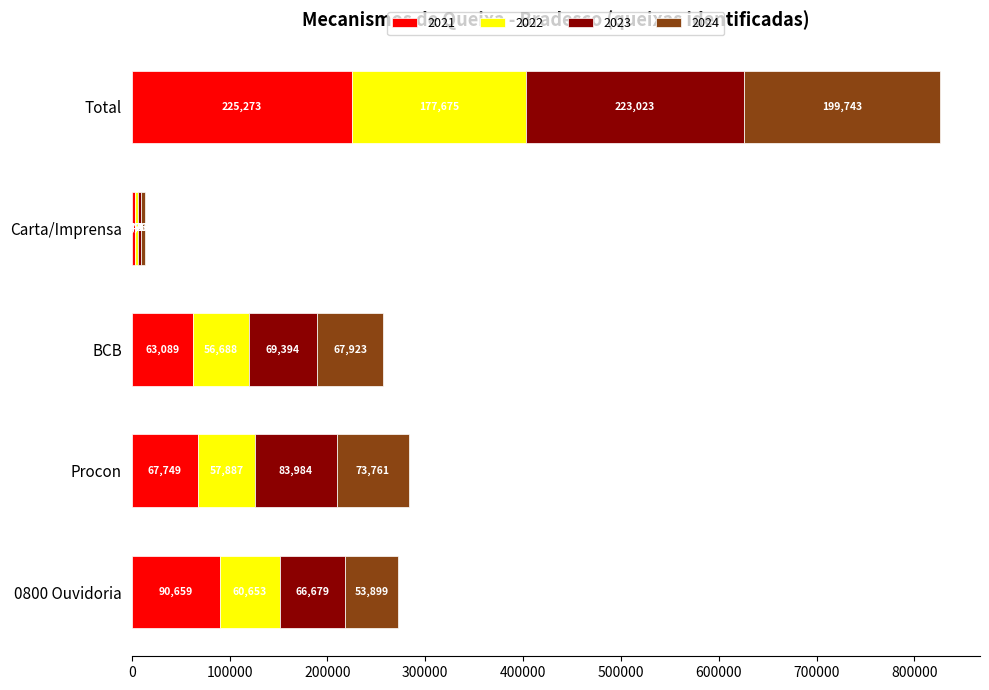

What value does the 2021 series have at BCB, to the nearest 50?

63100